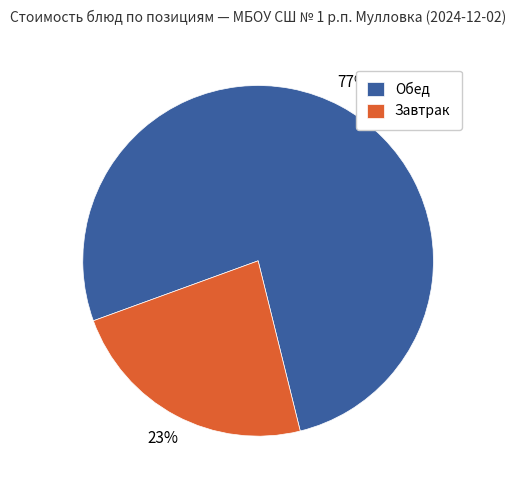

What is the largest slice in the pie chart?

Обед